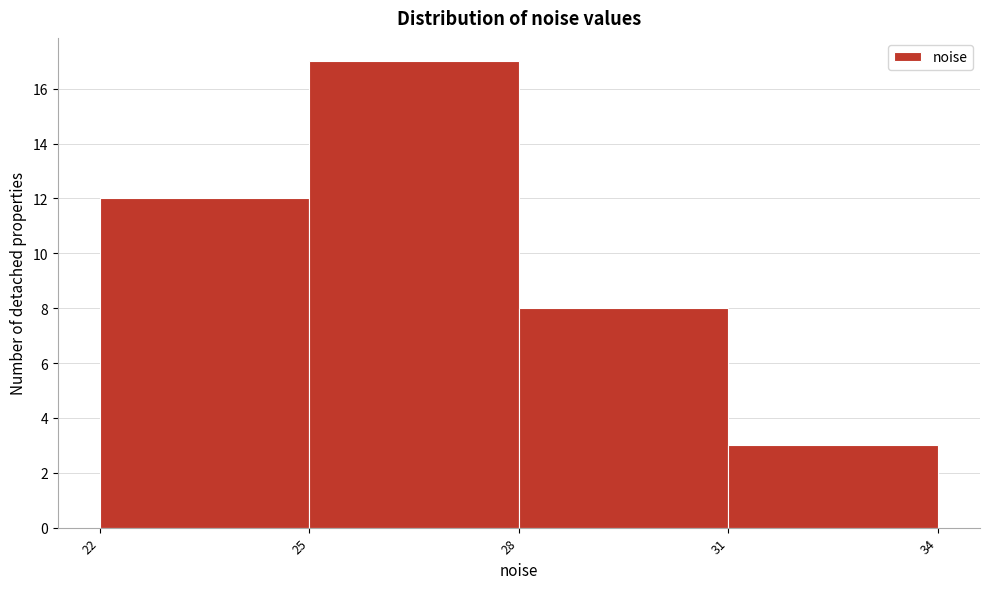

Reading left to right, transcribe all the data shown in this chart.

12	17	8	3